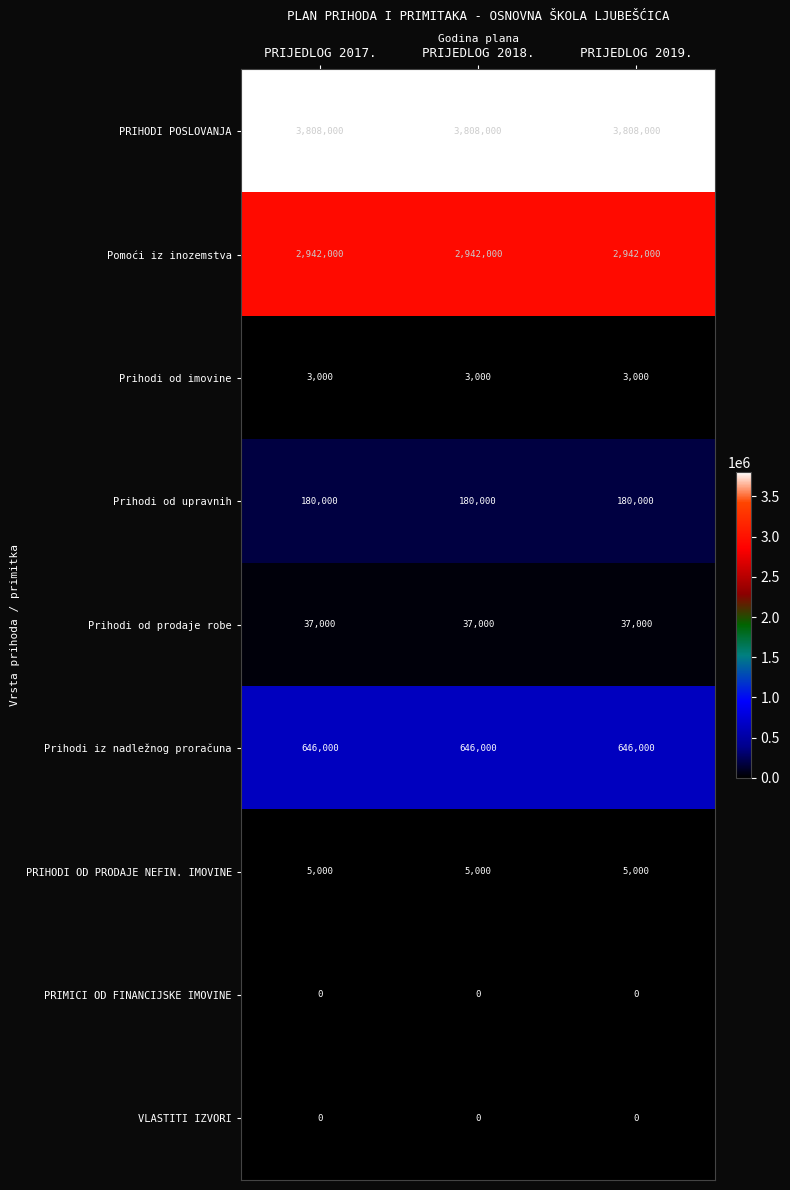

What is the maximum value shown in the chart?

3808000